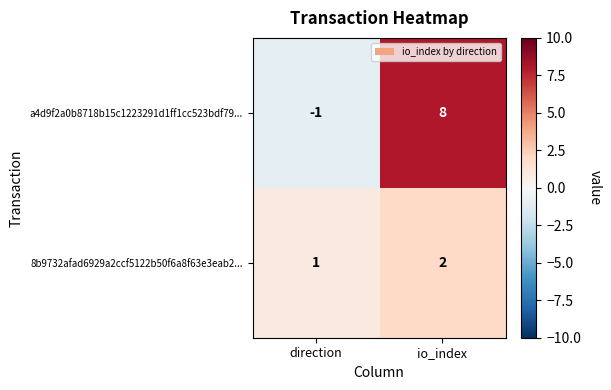

Between direction and io_index, which series saw the biggest shift?

a4d9f2a0b8718b15c1223291d1ff1cc523bdf79...